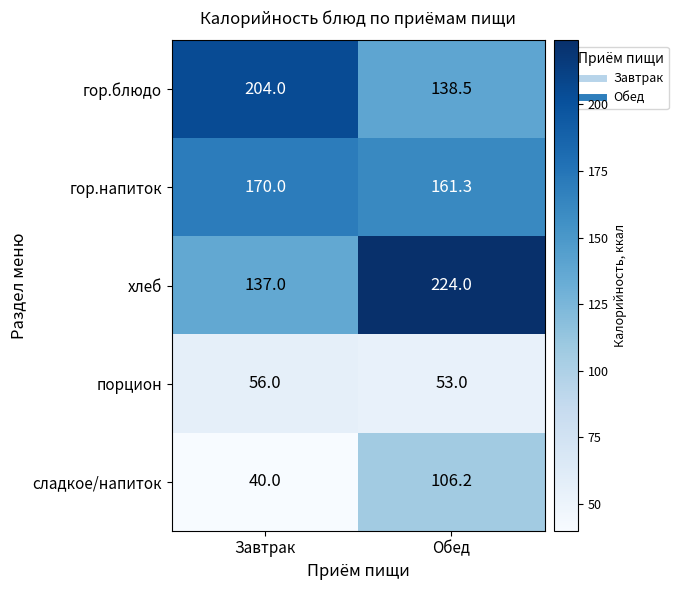

What is the difference between the highest and lowest values at Завтрак?

164.0